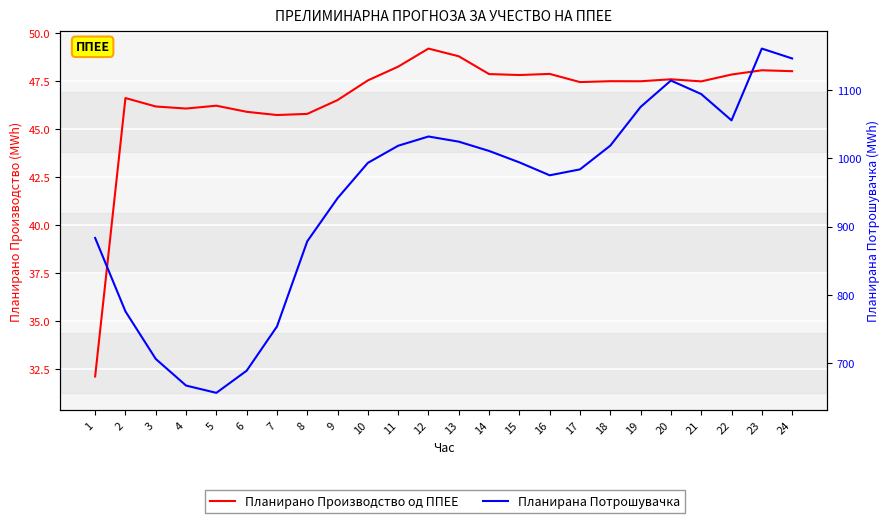

Between 5 and 7, which is larger?

5